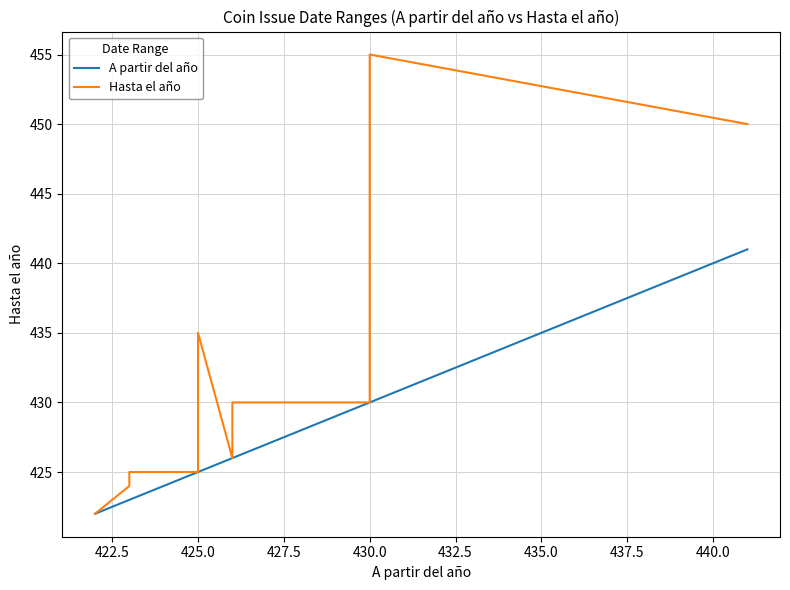

What are all the series names shown in the legend?

A partir del año, Hasta el año